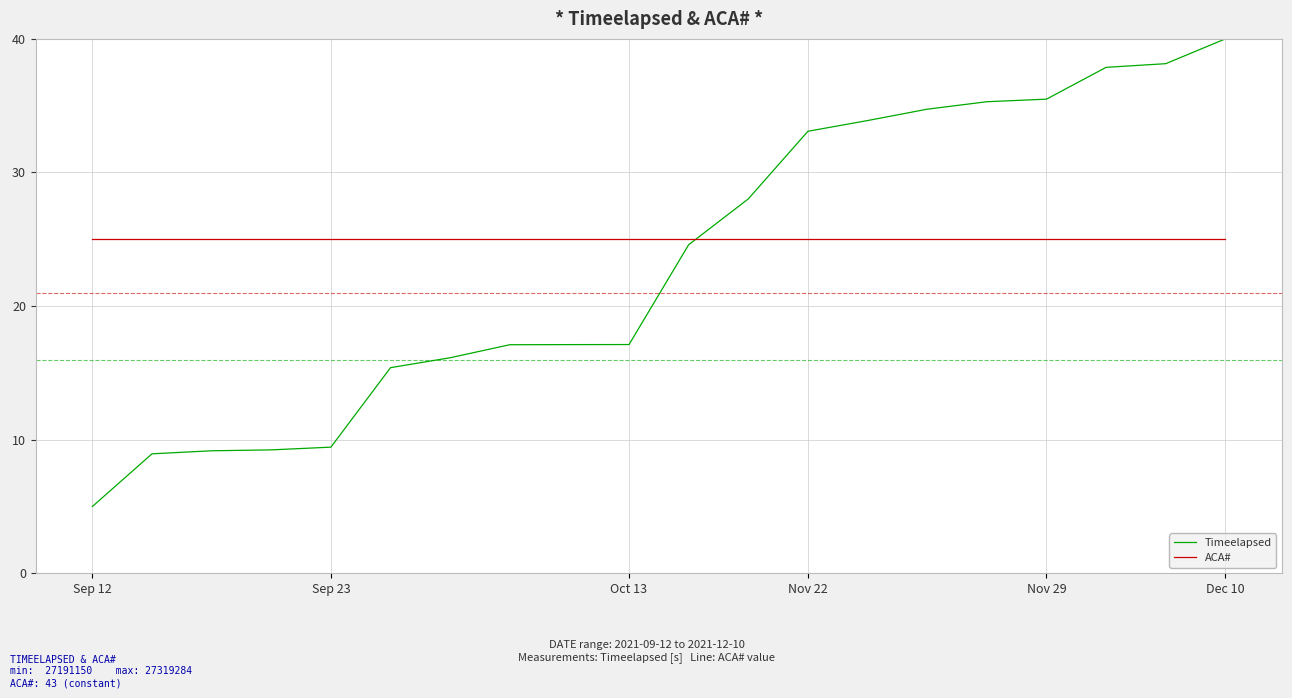

Which series has the widest spread of values?

Timeelapsed